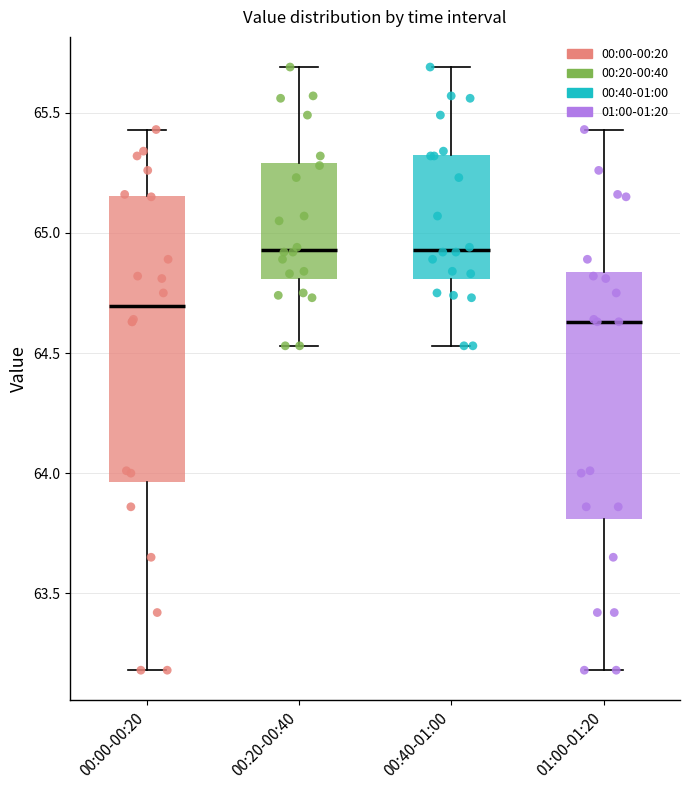

Reading left to right, transcribe this box plot: for each box, give where its median line is, the range the box spans, and where its two whiskers end, as read against the y-axis. The values are not printed on the chart, so give them approximately, as read against the axis.

00:00-00:20: median 64.70, box 63.95 to 65.15, whiskers 63.20 to 65.45
00:20-00:40: median 64.95, box 64.80 to 65.30, whiskers 64.55 to 65.70
00:40-01:00: median 64.95, box 64.80 to 65.35, whiskers 64.55 to 65.70
01:00-01:20: median 64.65, box 63.80 to 64.85, whiskers 63.20 to 65.45